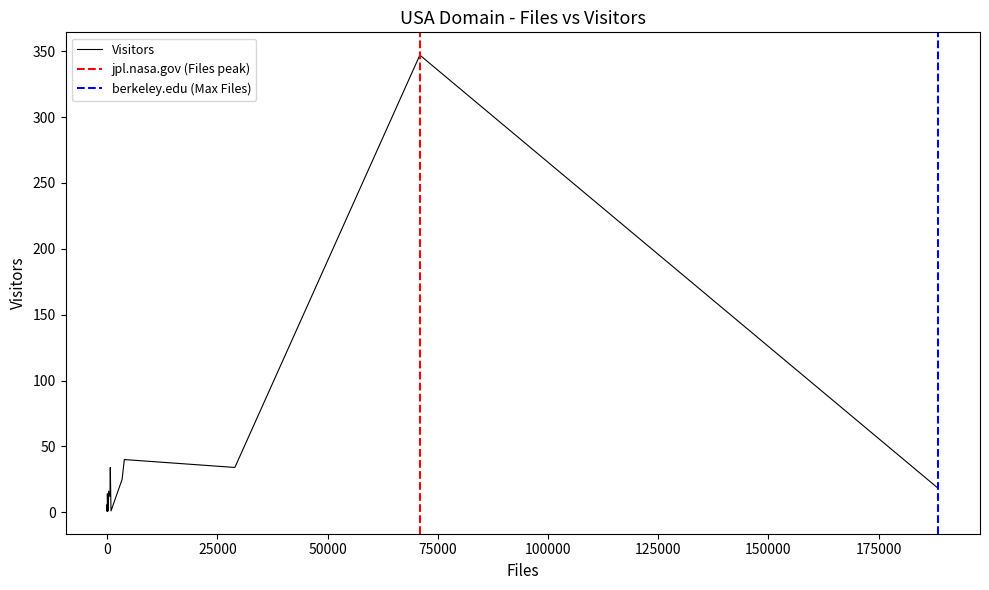

The chart shows a value of 0 at psu.edu. True or false?

False